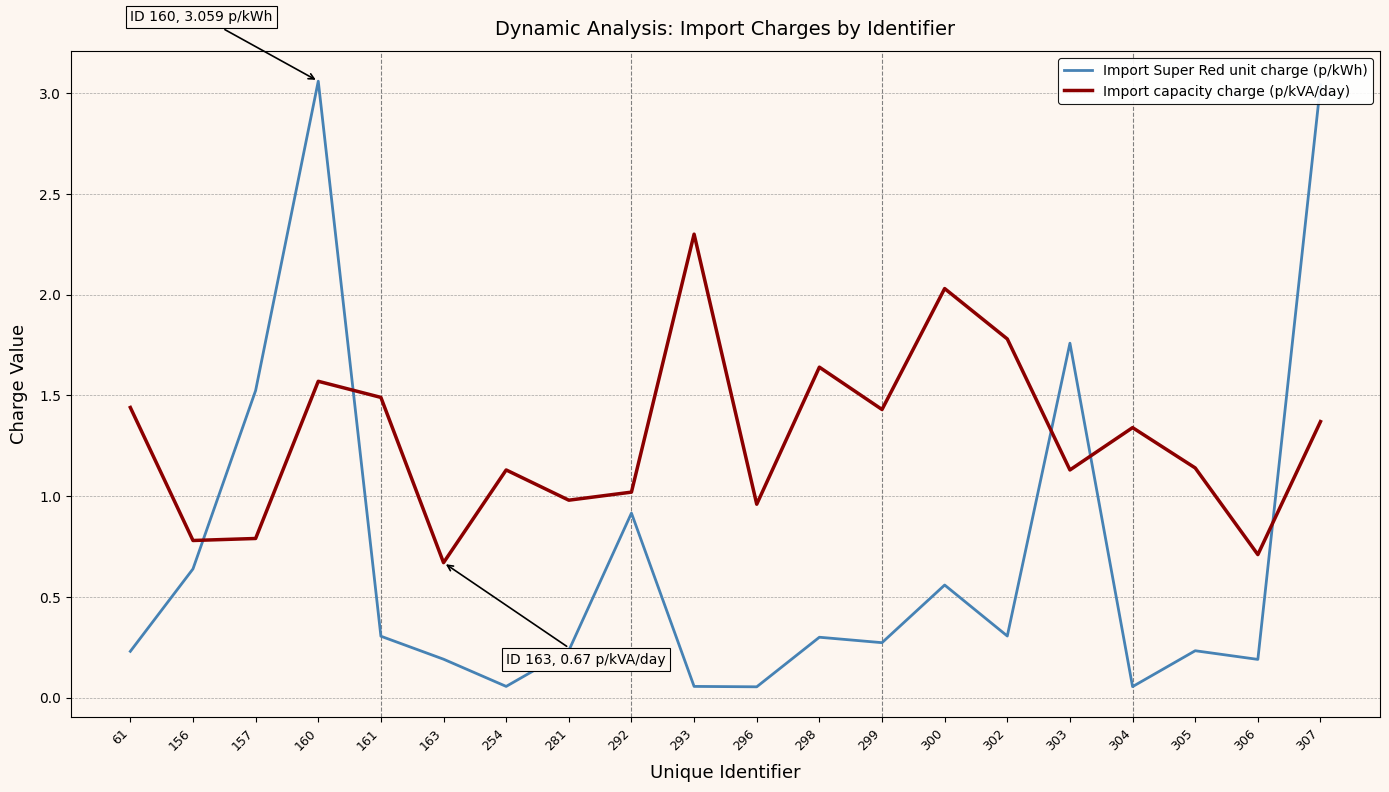

What is the maximum value for Import capacity charge (p/kVA/day)?

2.3